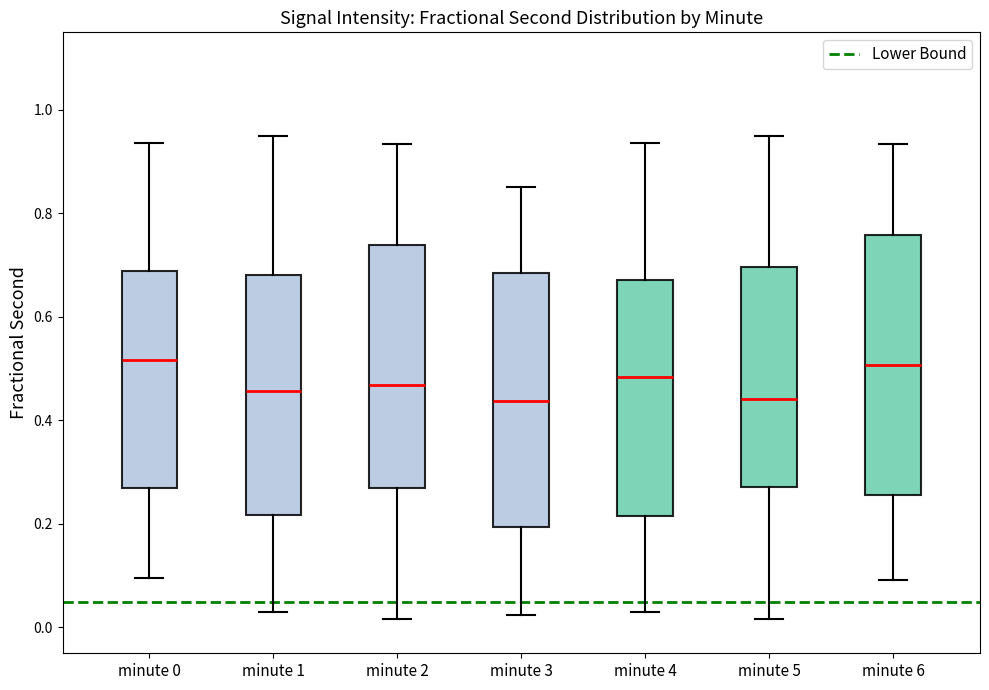

Reading left to right, transcribe this box plot: for each box, give where its median line is, the range the box spans, and where its two whiskers end, as read against the y-axis. The values are not printed on the chart, so give them approximately, as read against the axis.

minute 0: median 0.52, box 0.26 to 0.68, whiskers 0.10 to 0.94
minute 1: median 0.46, box 0.22 to 0.68, whiskers 0.02 to 0.94
minute 2: median 0.46, box 0.26 to 0.74, whiskers 0.02 to 0.94
minute 3: median 0.44, box 0.20 to 0.68, whiskers 0.02 to 0.86
minute 4: median 0.48, box 0.22 to 0.68, whiskers 0.02 to 0.94
minute 5: median 0.44, box 0.28 to 0.70, whiskers 0.02 to 0.94
minute 6: median 0.50, box 0.26 to 0.76, whiskers 0.10 to 0.94